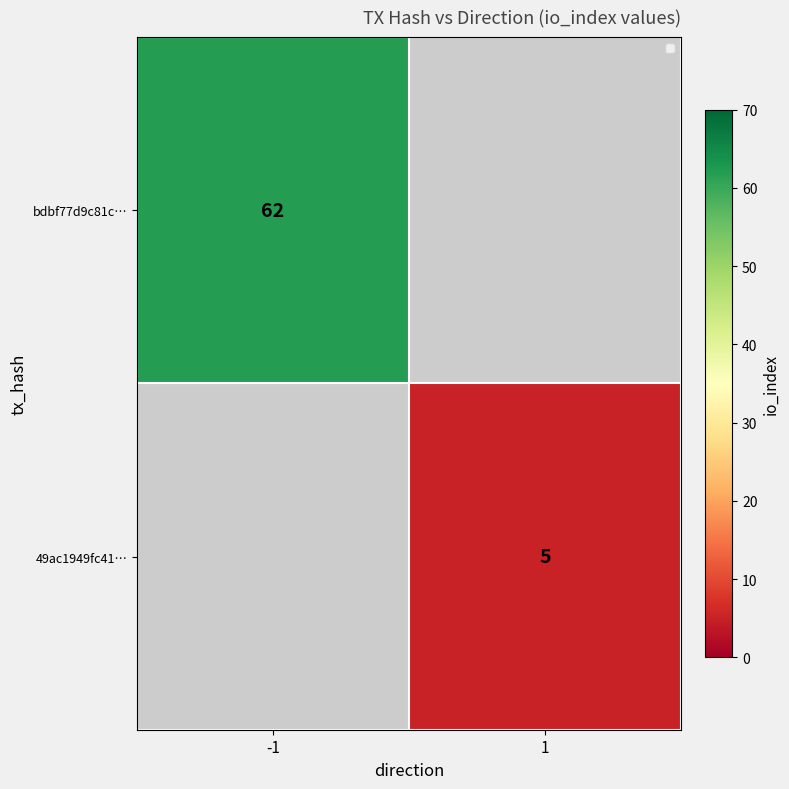

Is it true that bdbf77d9c81c… equals 29 at -1?

False